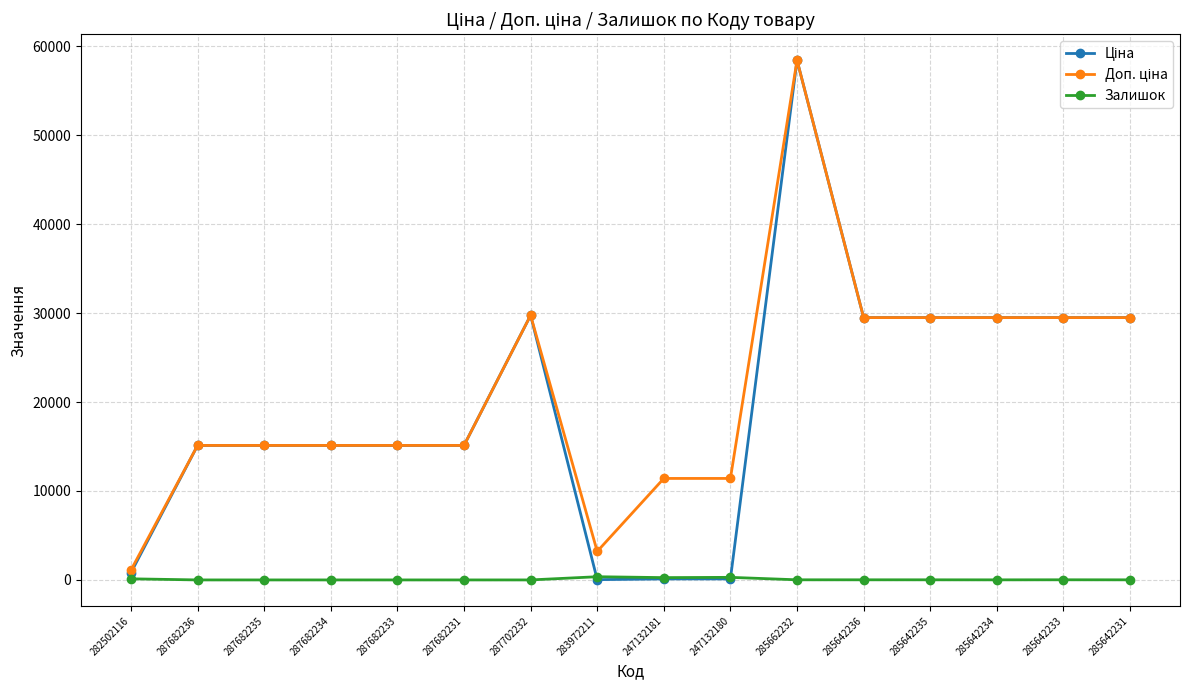

How many values in the Залишок series are below 13?

8